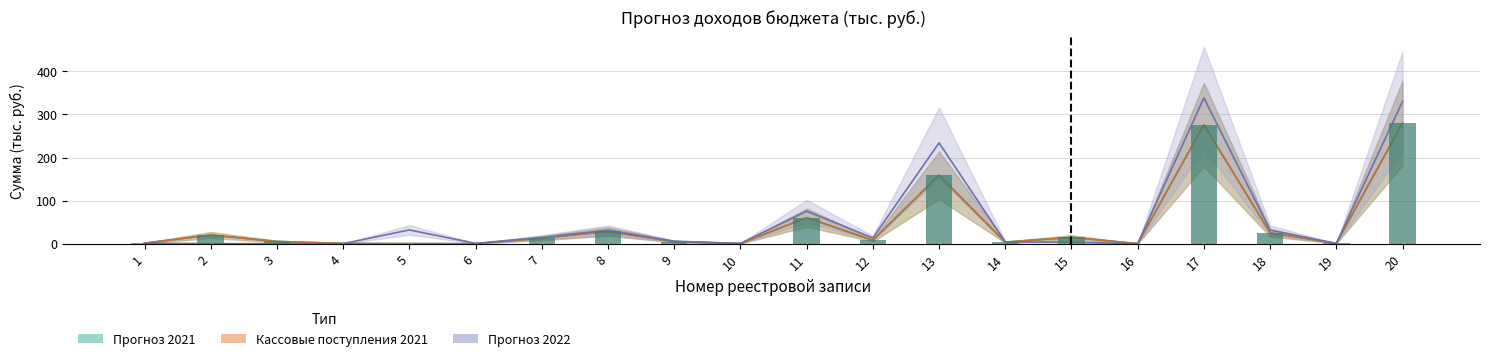

What is the difference between the highest and lowest values at 17?

62.3